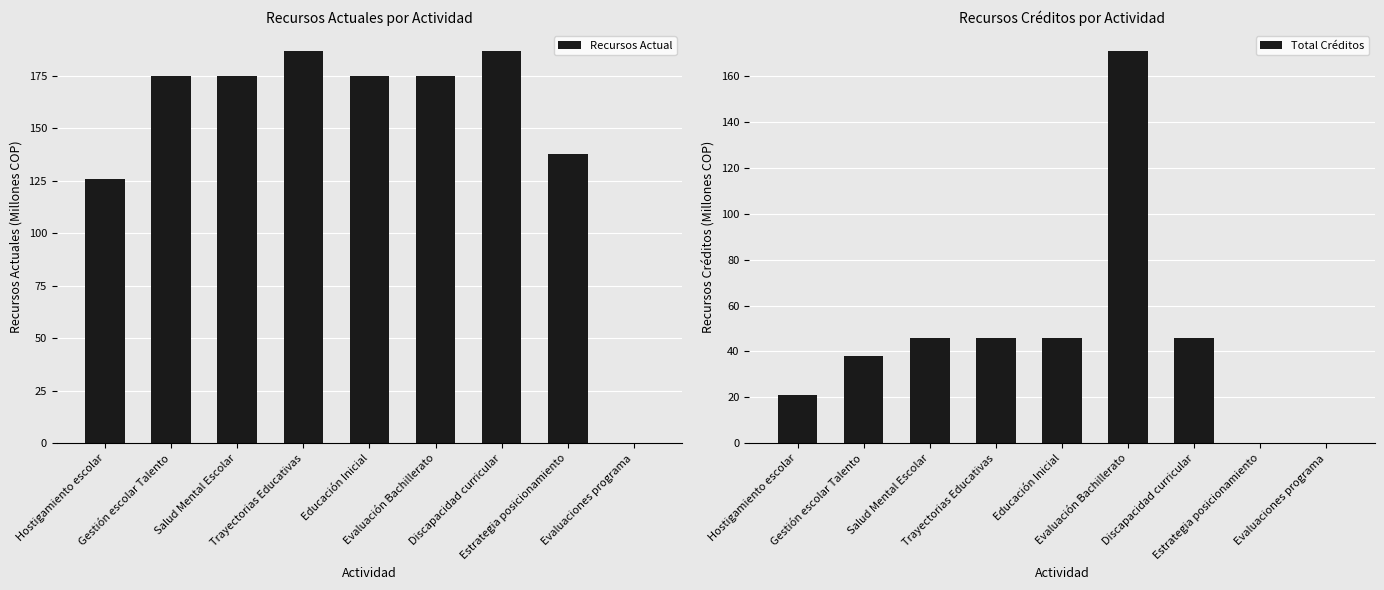

The value of Total Créditos at Educación Inicial is 46.0. True or false?

True